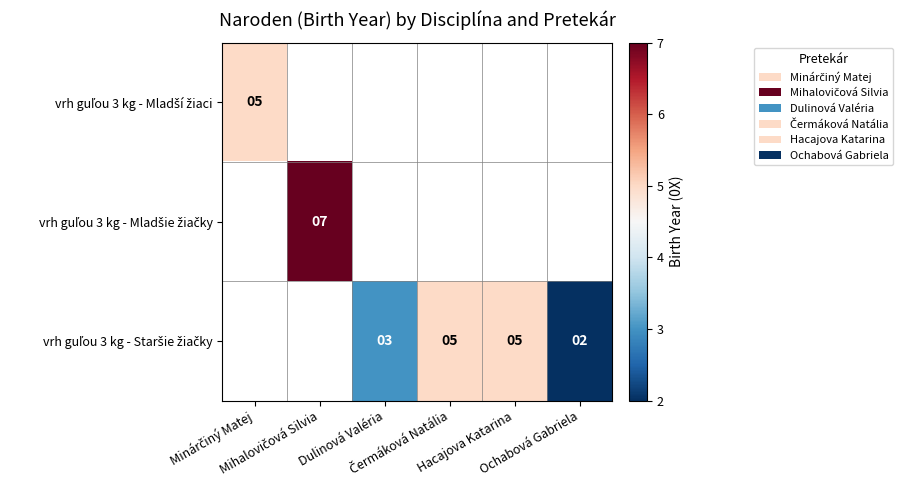

Rank the series by their maximum value, from lowest to highest.

vrh guľou 3 kg - Mladší žiaci, vrh guľou 3 kg - Mladšie žiačky, vrh guľou 3 kg - Staršie žiačky